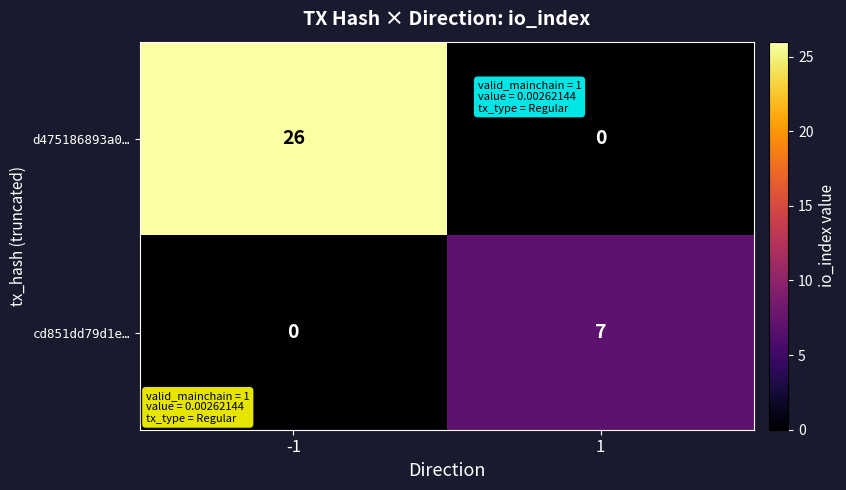

What is the total value across all series at -1?

26